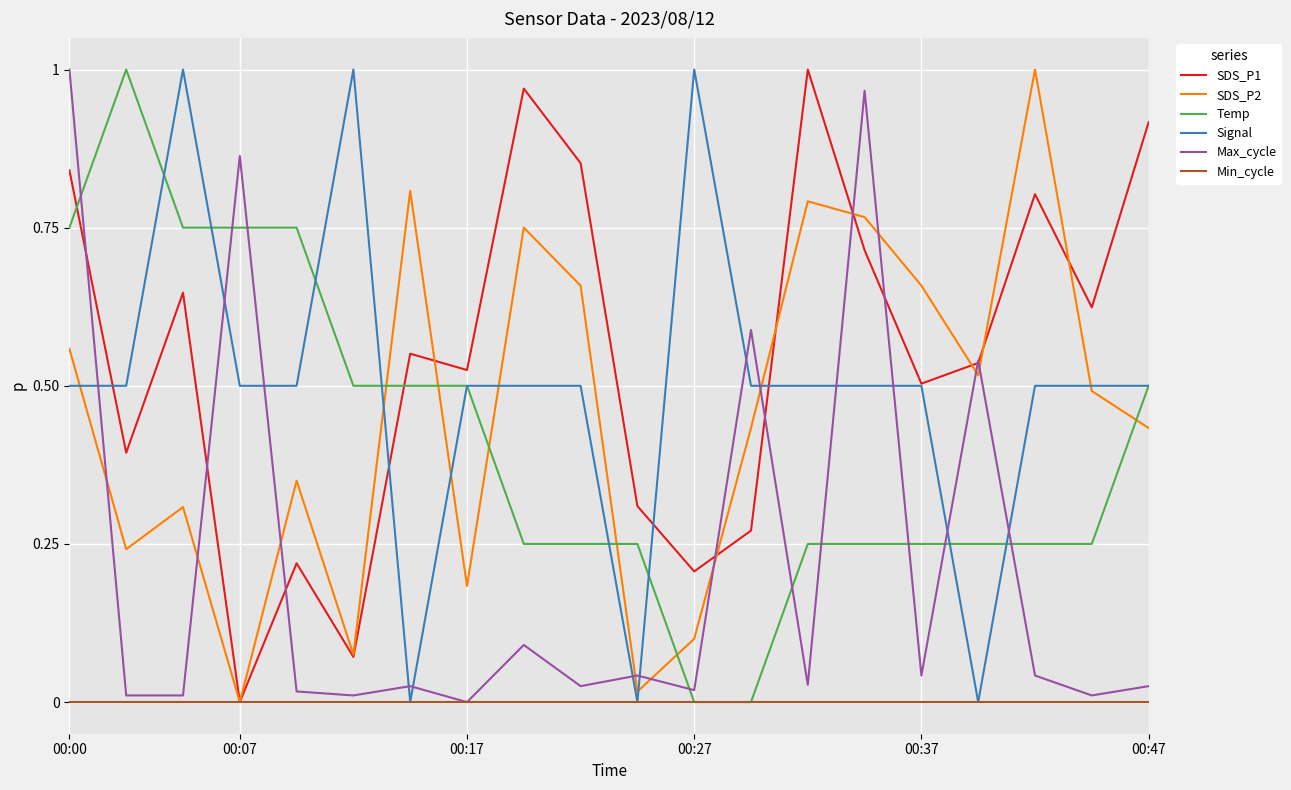

True or false: Max_cycle and Temp cross at least once.

True